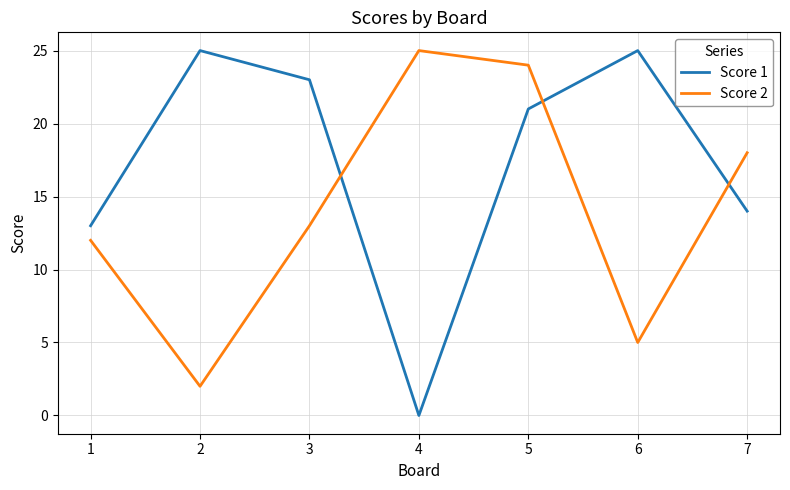

What is the spread (max minus min) of values at 4?

25